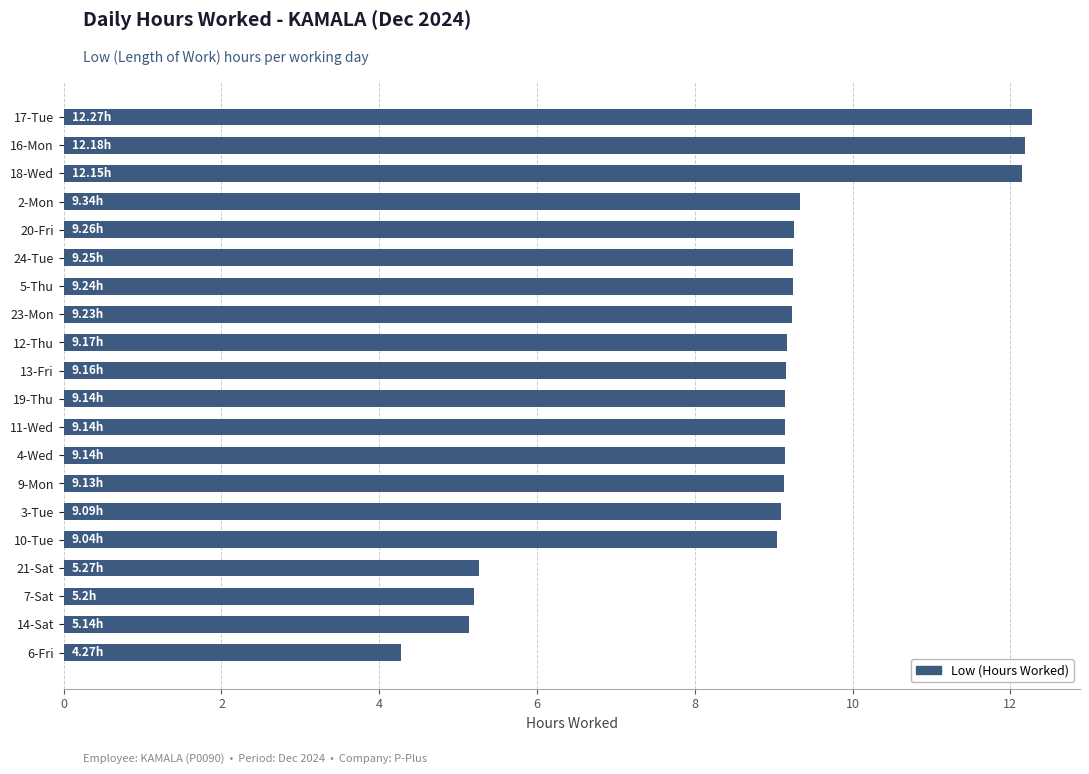

What is the difference between the maximum and second lowest values?

7.1